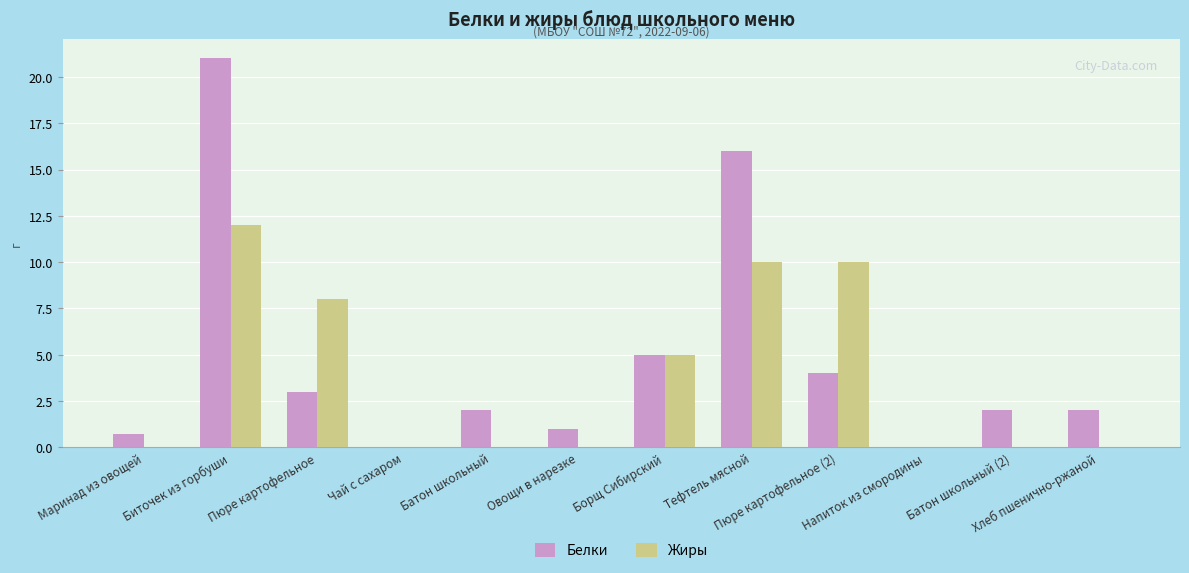

What value does the Белки series have at Пюре картофельное (2)?

4.0